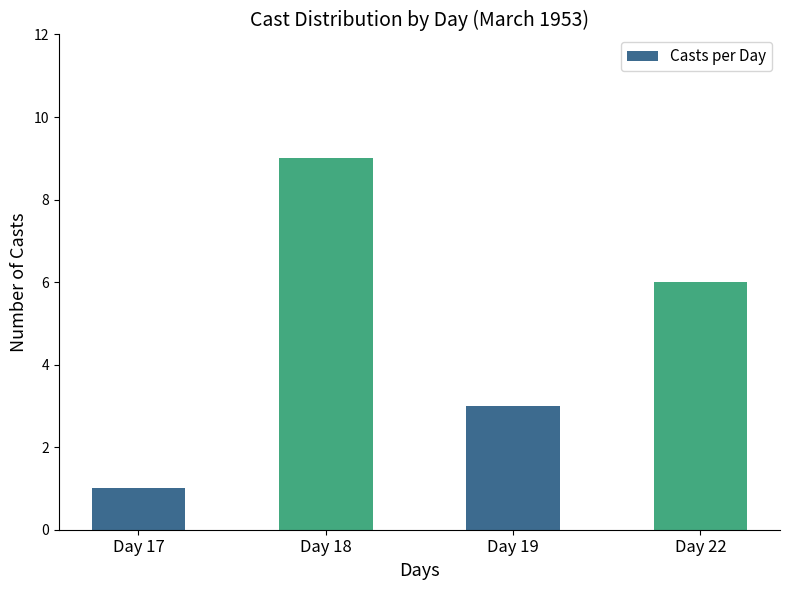

What is the maximum value shown in the chart?

9